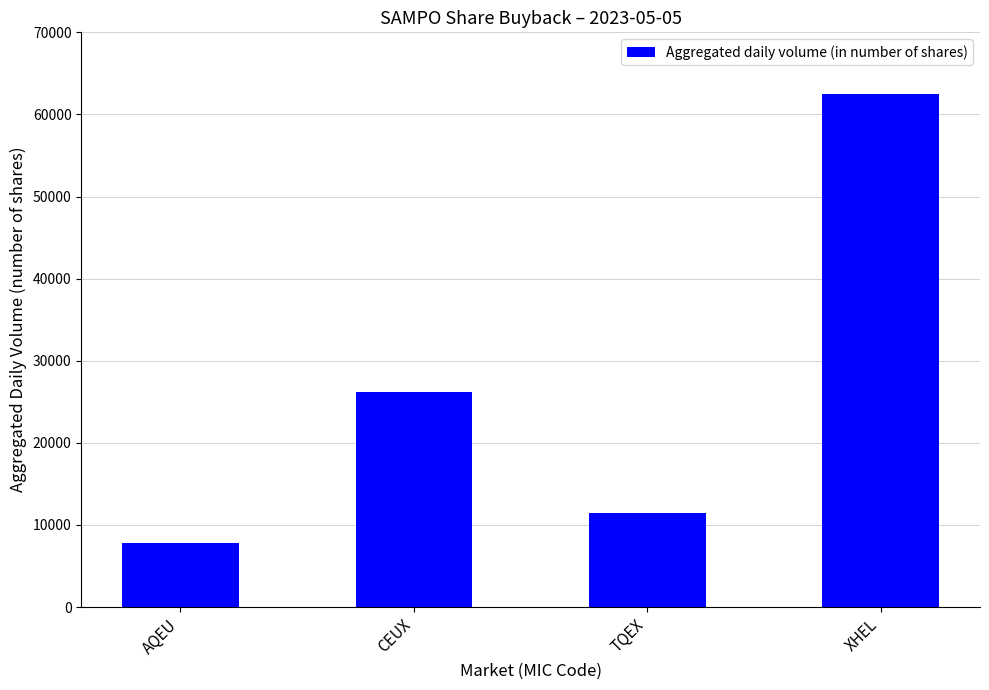

Count the number of categories in the chart.

4